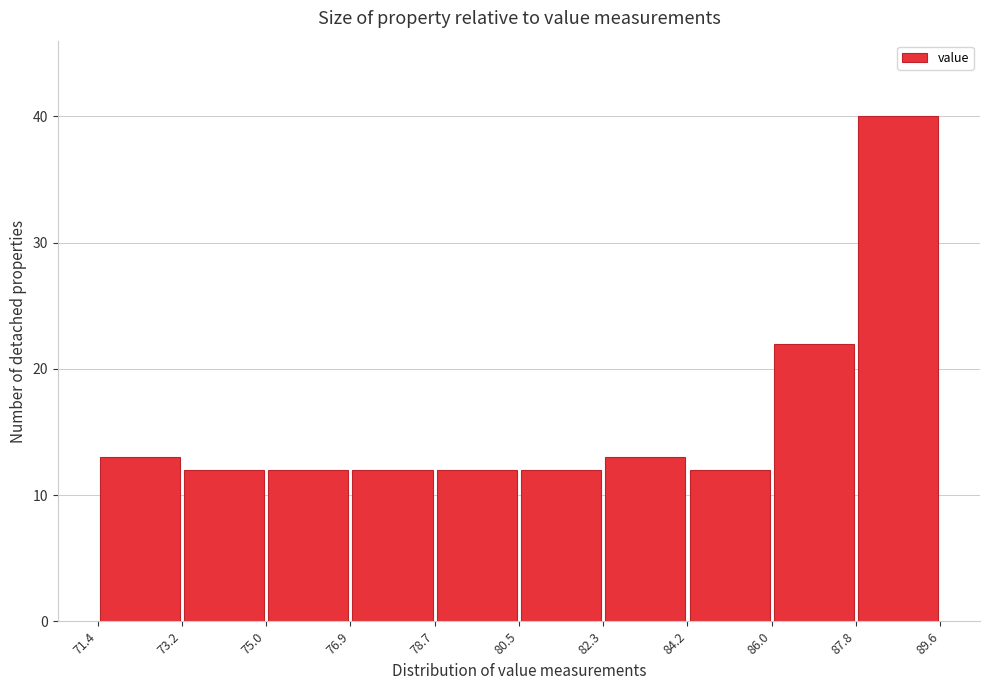

Reading left to right, list every bar in this chart as the range it spans on the x-axis followed by its height. The values are not printed on the chart, so give them approximately, as read against the axis.

71.4 to 73.2: 13
73.2 to 75.0: 12
75.0 to 76.9: 12
76.9 to 78.7: 12
78.7 to 80.5: 12
80.5 to 82.3: 12
82.3 to 84.2: 13
84.2 to 86.0: 12
86.0 to 87.8: 22
87.8 to 89.6: 40